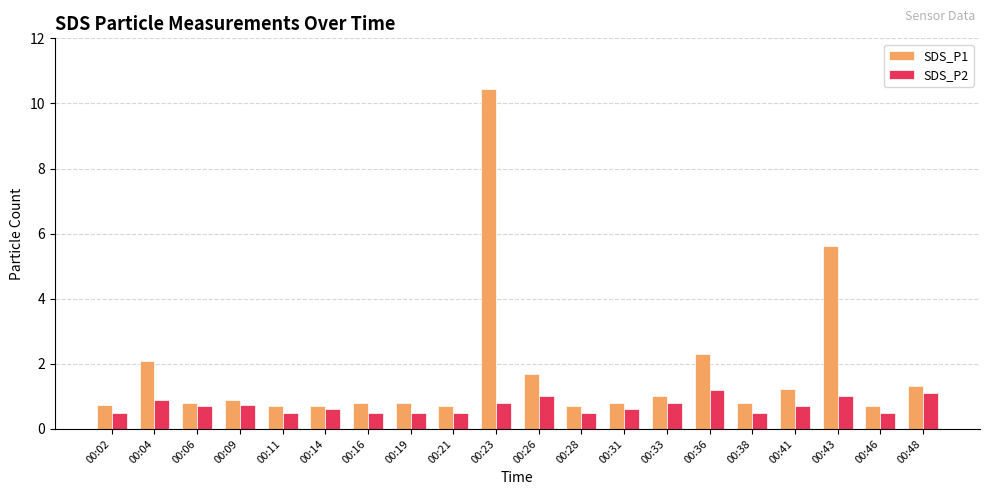

Which series has the largest total across all categories?

SDS_P1